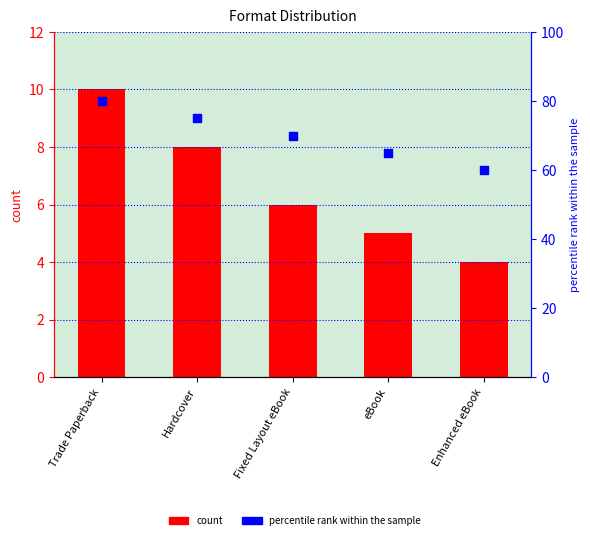

Which series has the widest spread of Y values?

percentile rank within the sample